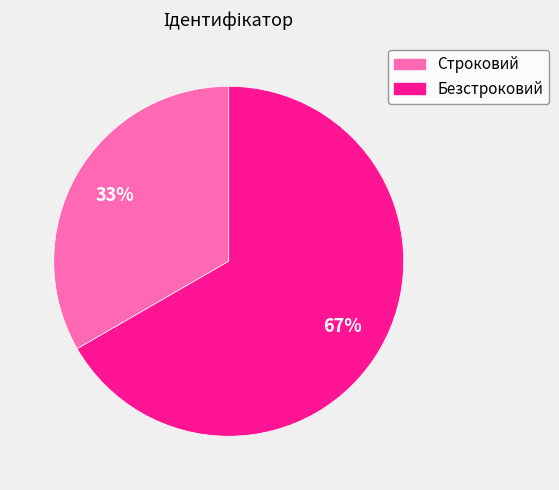

Between Безстроковий and Строковий, which is larger?

Безстроковий